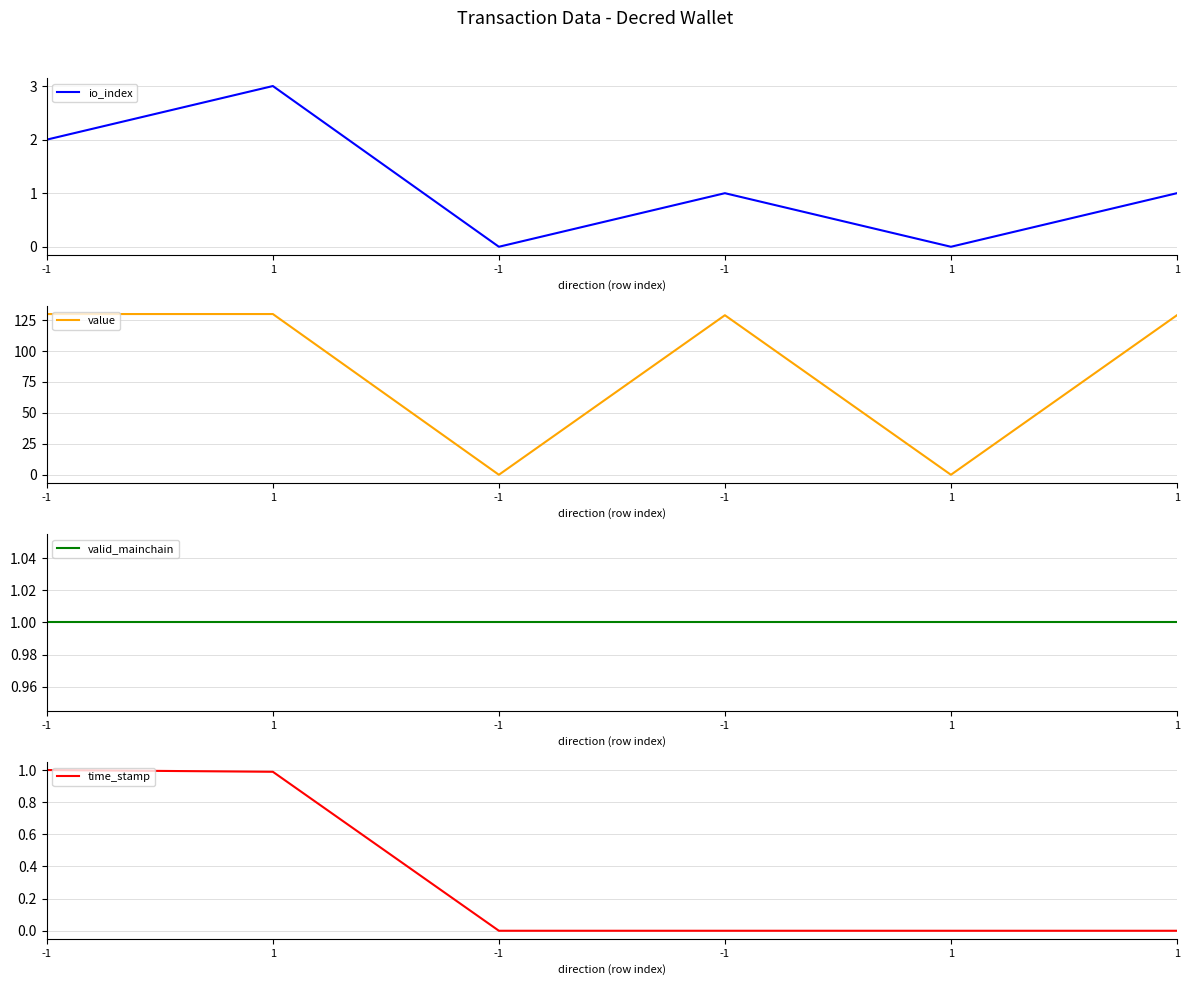

Reading right to left, transcribe all the data shown in this chart.

io_index: 1=1.0	1=0.0	-1=1.0	-1=0.0	1=3.0	-1=2.0
value: 1=129.0	1=0.0	-1=129.0	-1=0.0	1=129.9	-1=129.9
valid_mainchain: 1=1.0	1=1.0	-1=1.0	-1=1.0	1=1.0	-1=1.0
time_stamp: 1=0.0	1=0.0	-1=0.0	-1=0.0	1=1.0	-1=1.0